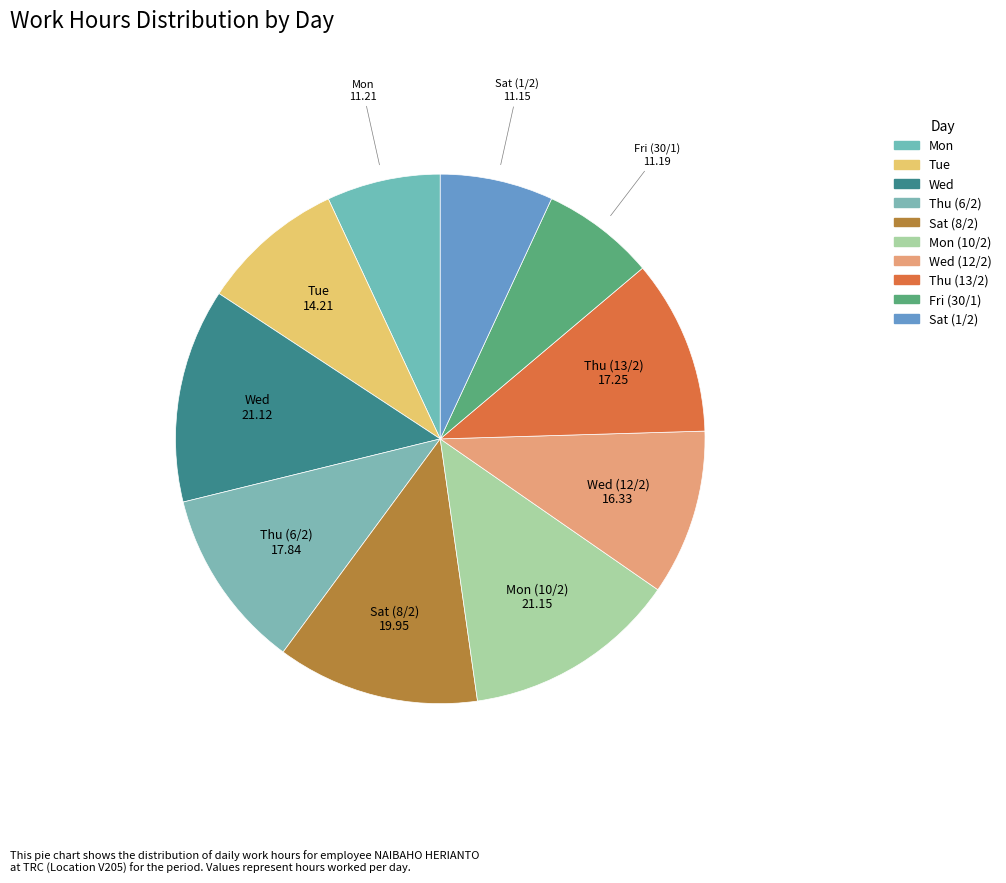

How many segments does this pie chart have?

10